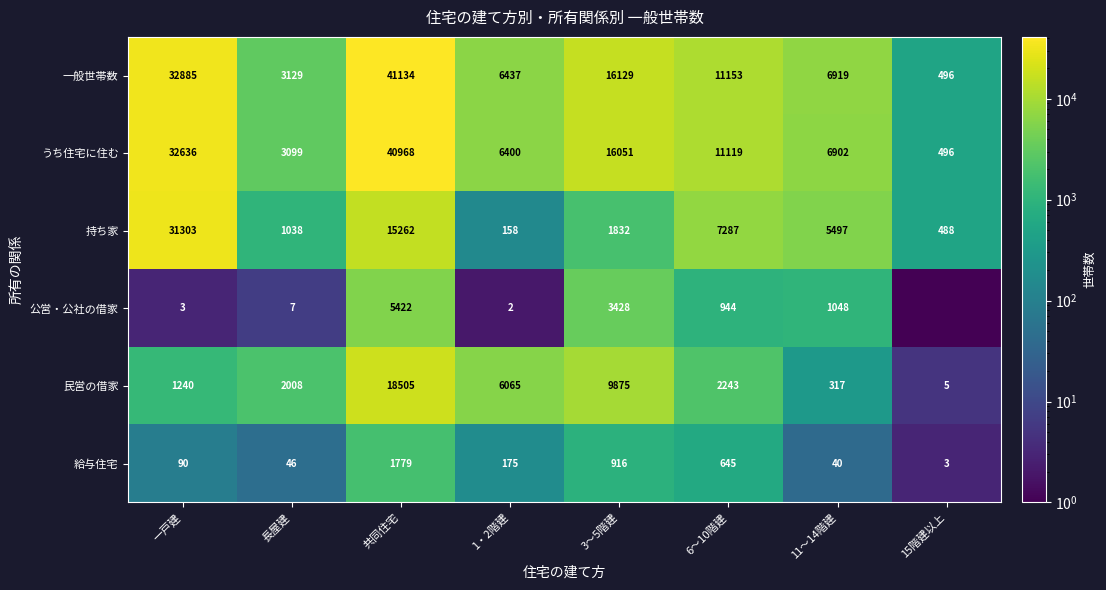

What is the highest value of the 持ち家 series?

31303.0